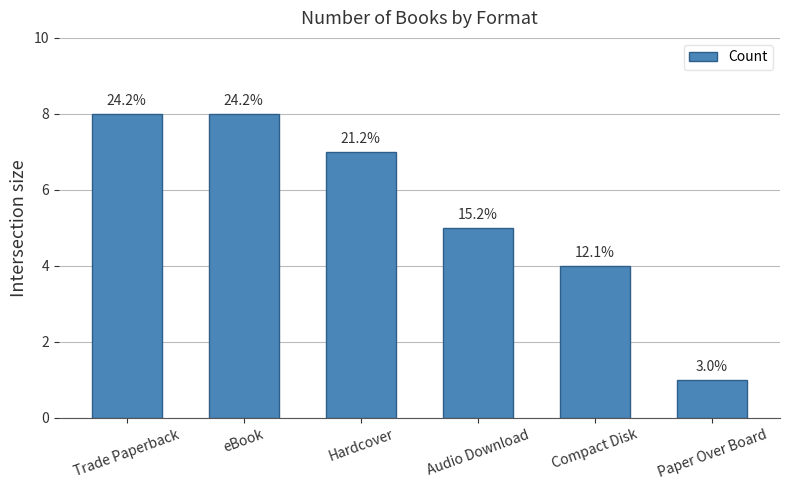

How many bars are there in total?

6